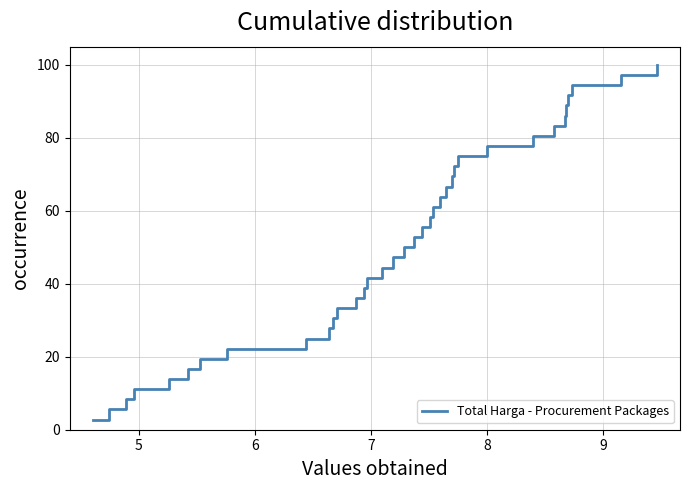

What is the sum of all values?

1850.0